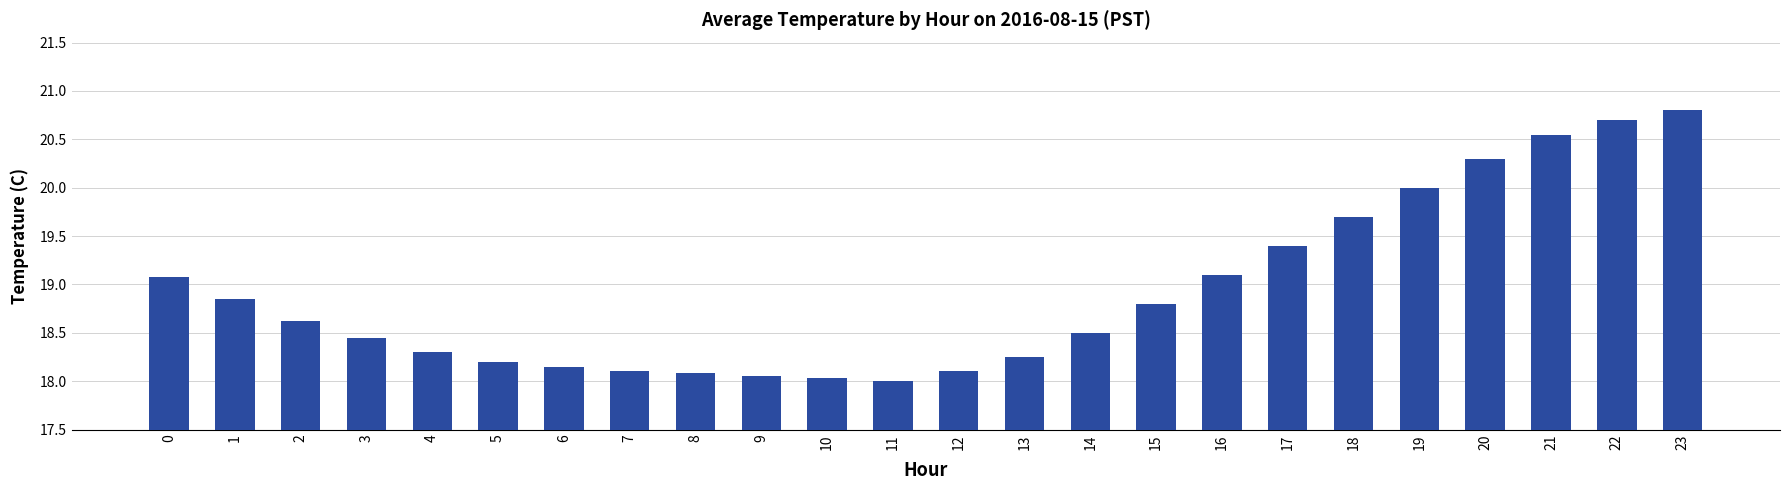

The chart shows a value of 18.1 at 7. True or false?

True